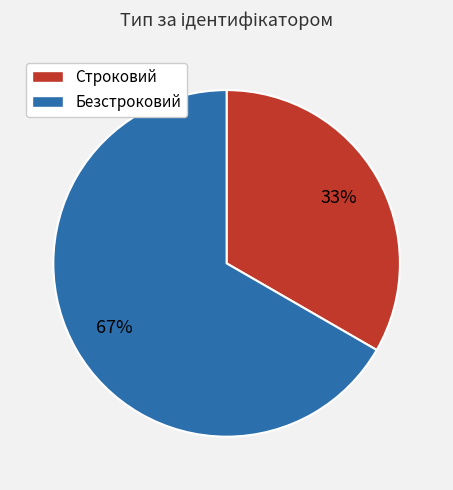

The Безстроковий slice represents 54% of the pie. True or false?

False